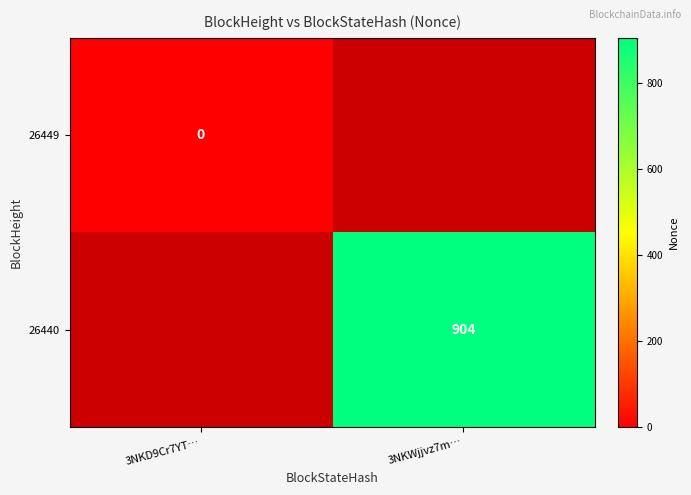

True or false: 26440 has a value of 589.5 at 3NKWjjvz7m….

False